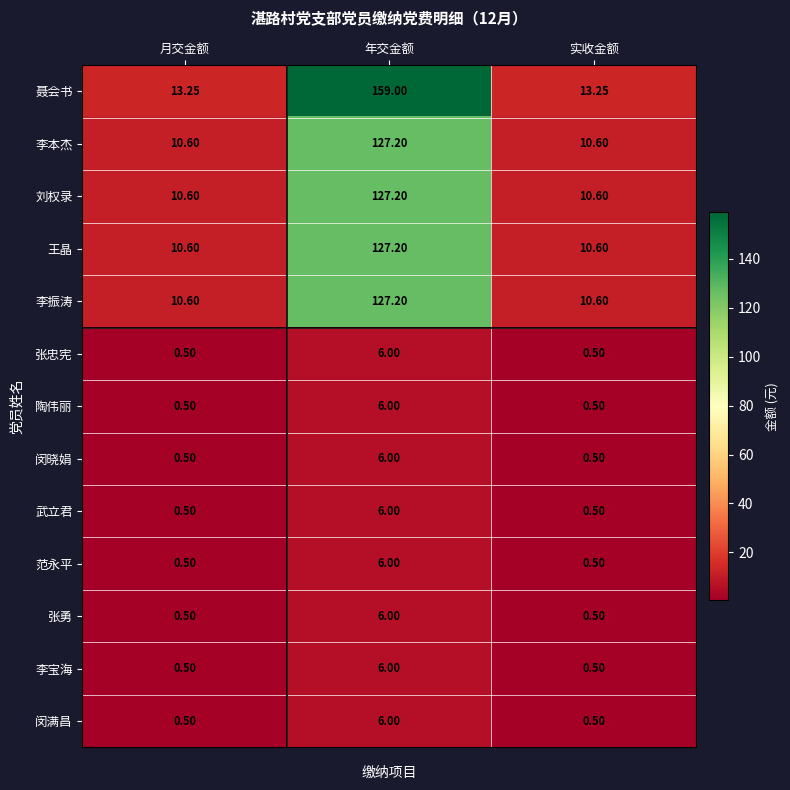

Which series has the widest spread of values?

聂会书